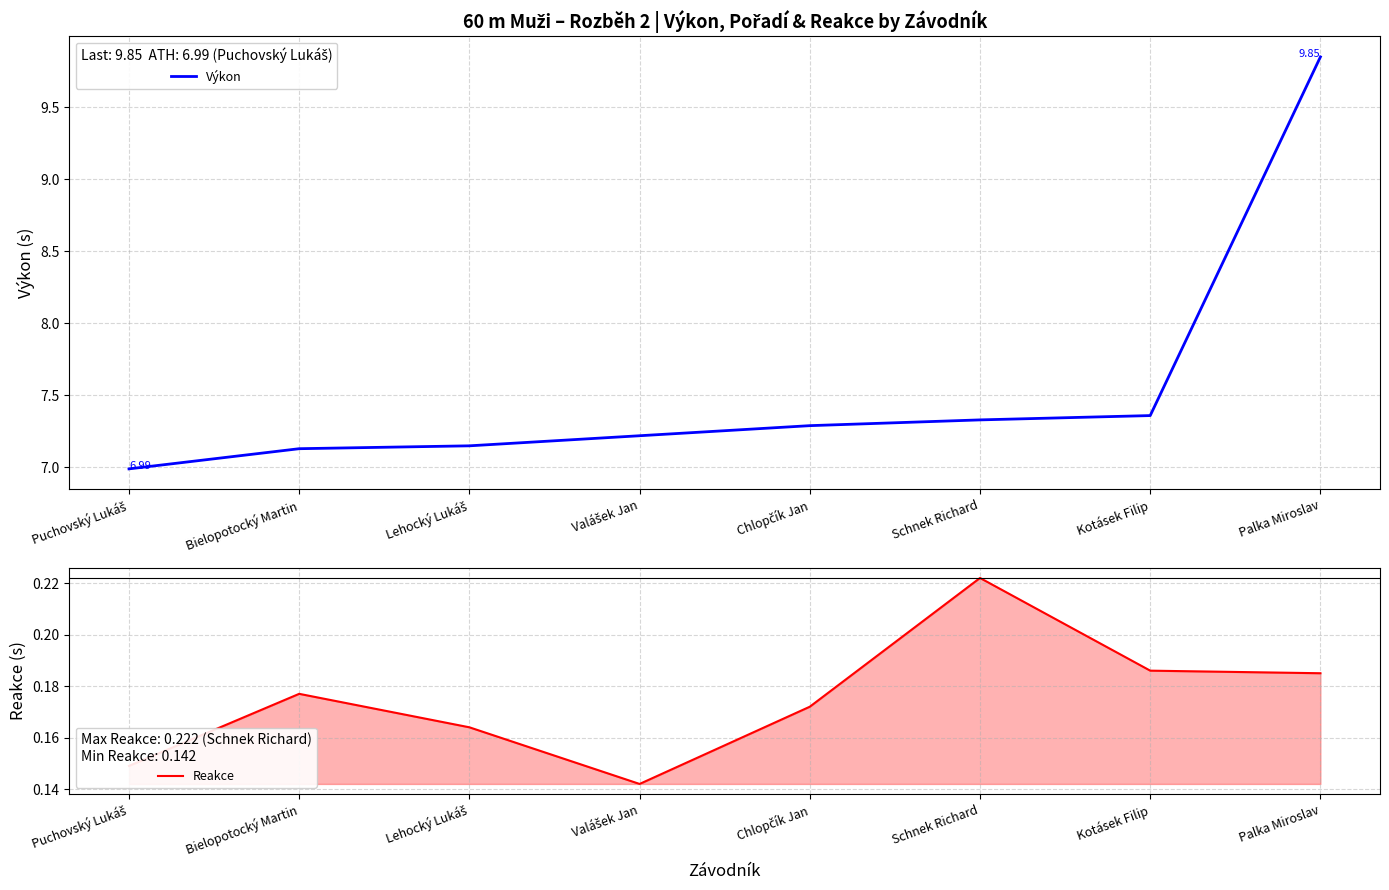

At which label does Výkon first exceed 7?

Bielopotocký Martin